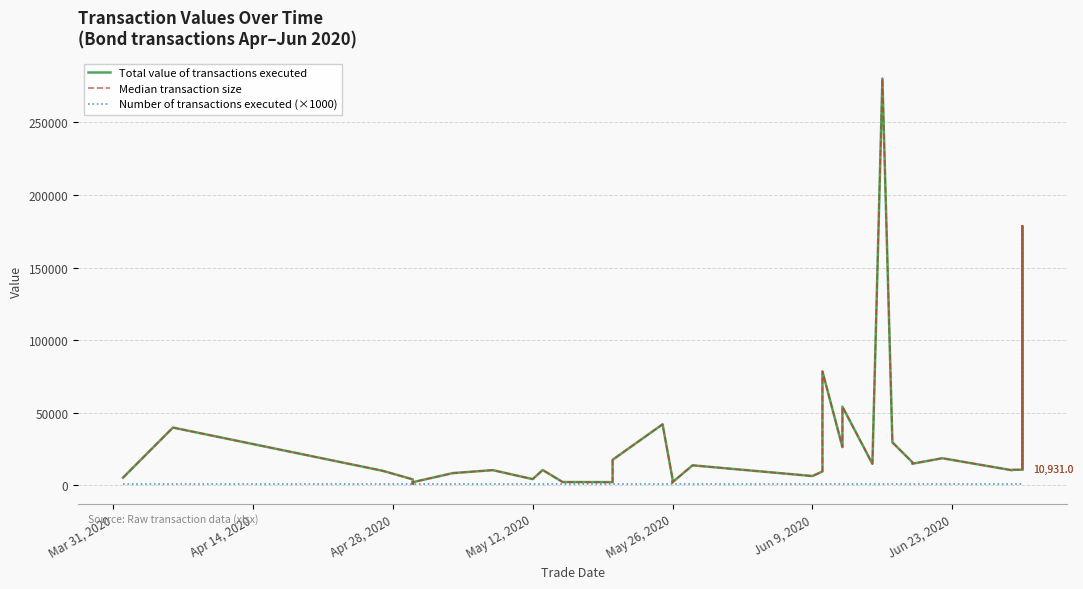

Which series has the largest range (max minus min)?

Total value of transactions executed